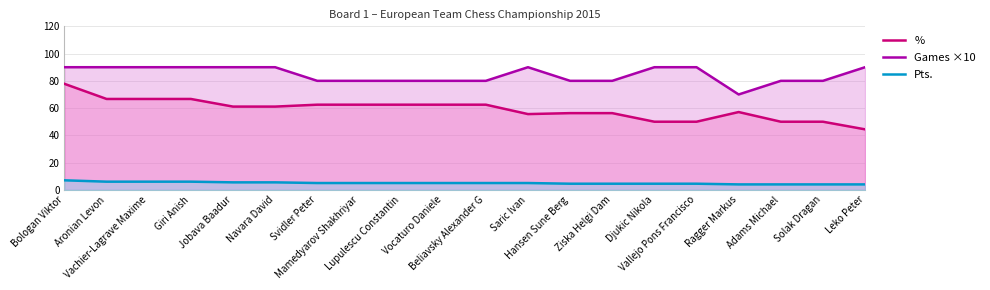

Rank the categories by Pts. value from highest to lowest.

Bologan Viktor, Aronian Levon, Vachier-Lagrave Maxime, Giri Anish, Jobava Baadur, Navara David, Svidler Peter, Mamedyarov Shakhriyar, Lupulescu Constantin, Vocaturo Daniele, Beliavsky Alexander G, Saric Ivan, Hansen Sune Berg, Ziska Helgi Dam, Djukic Nikola, Vallejo Pons Francisco, Ragger Markus, Adams Michael, Solak Dragan, Leko Peter